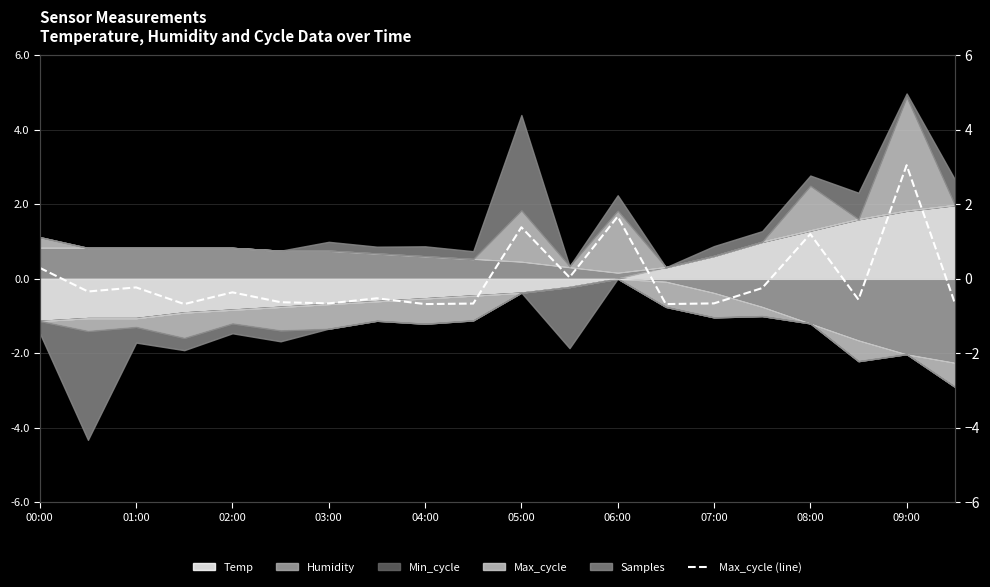

Reading left to right, extract all data points from this chart.

0.3	-0.3	-0.2	-0.7	-0.4	-0.6	-0.7	-0.5	-0.7	-0.7	1.4	0.0	1.7	-0.7	-0.7	-0.3	1.2	-0.6	3.0	-0.7